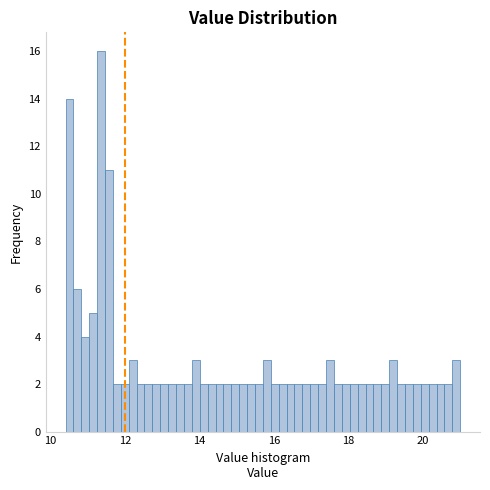

Around what value on the x-axis is the tallest bar? Give the approximate position of its centre, as read against the axis.

11.4